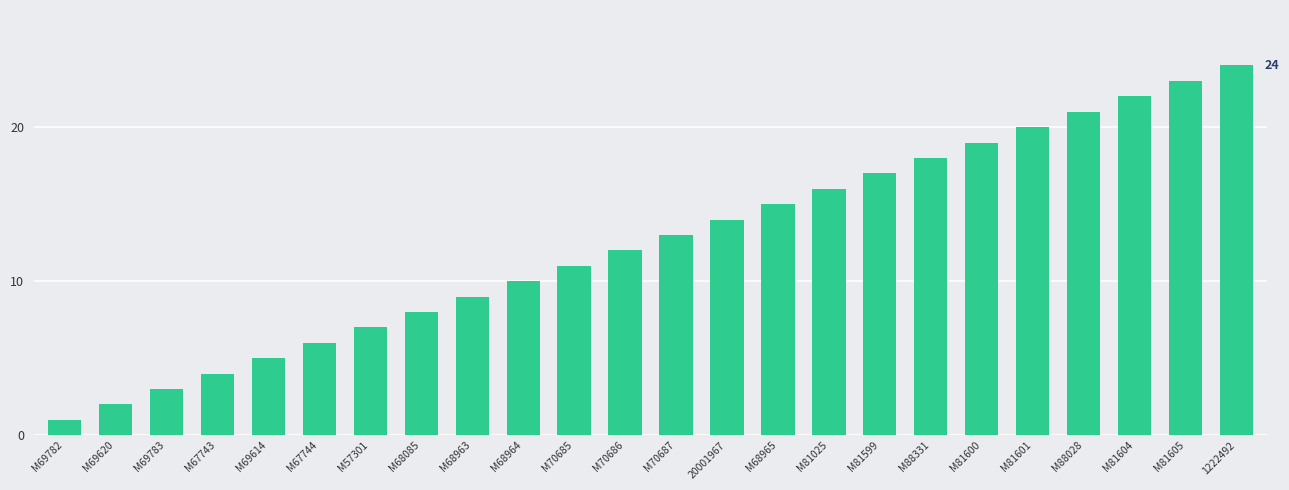

What is the sum of the values at M68964 and M81601?

30